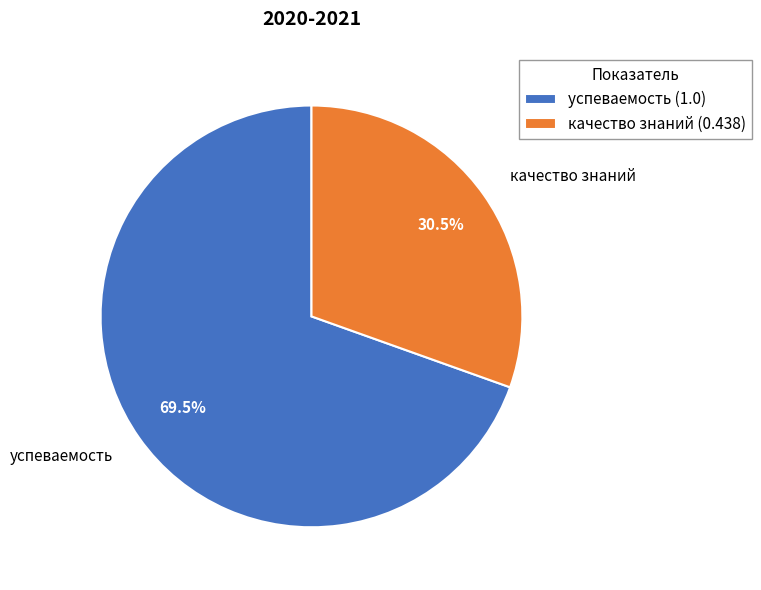

What percentage do качество знаний and успеваемость together represent?

100.0%